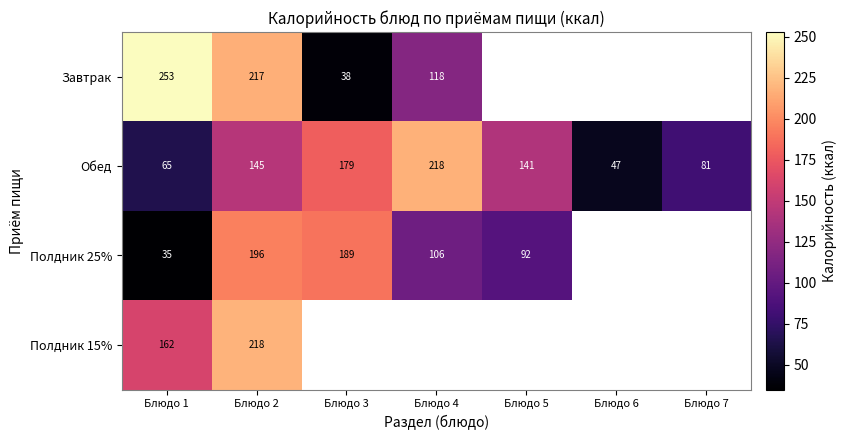

How many values in the Завтрак series are below 252?

3